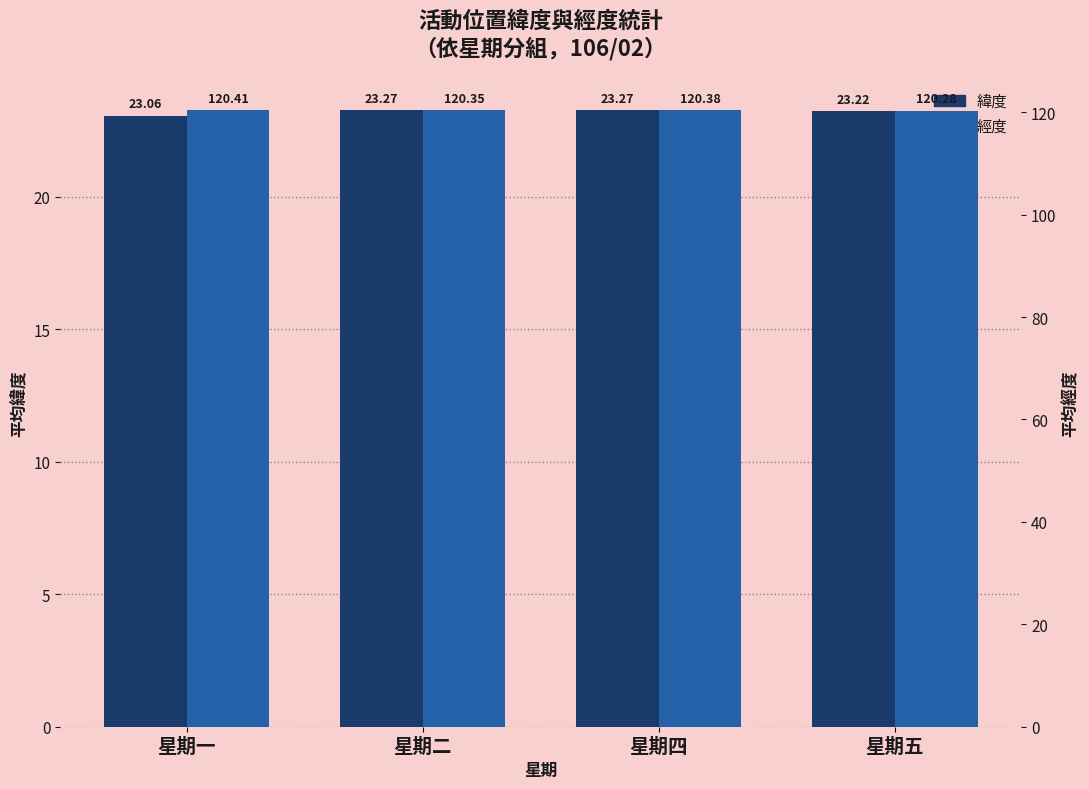

True or false: 緯度 has a value of 32.4 at 星期一.

False